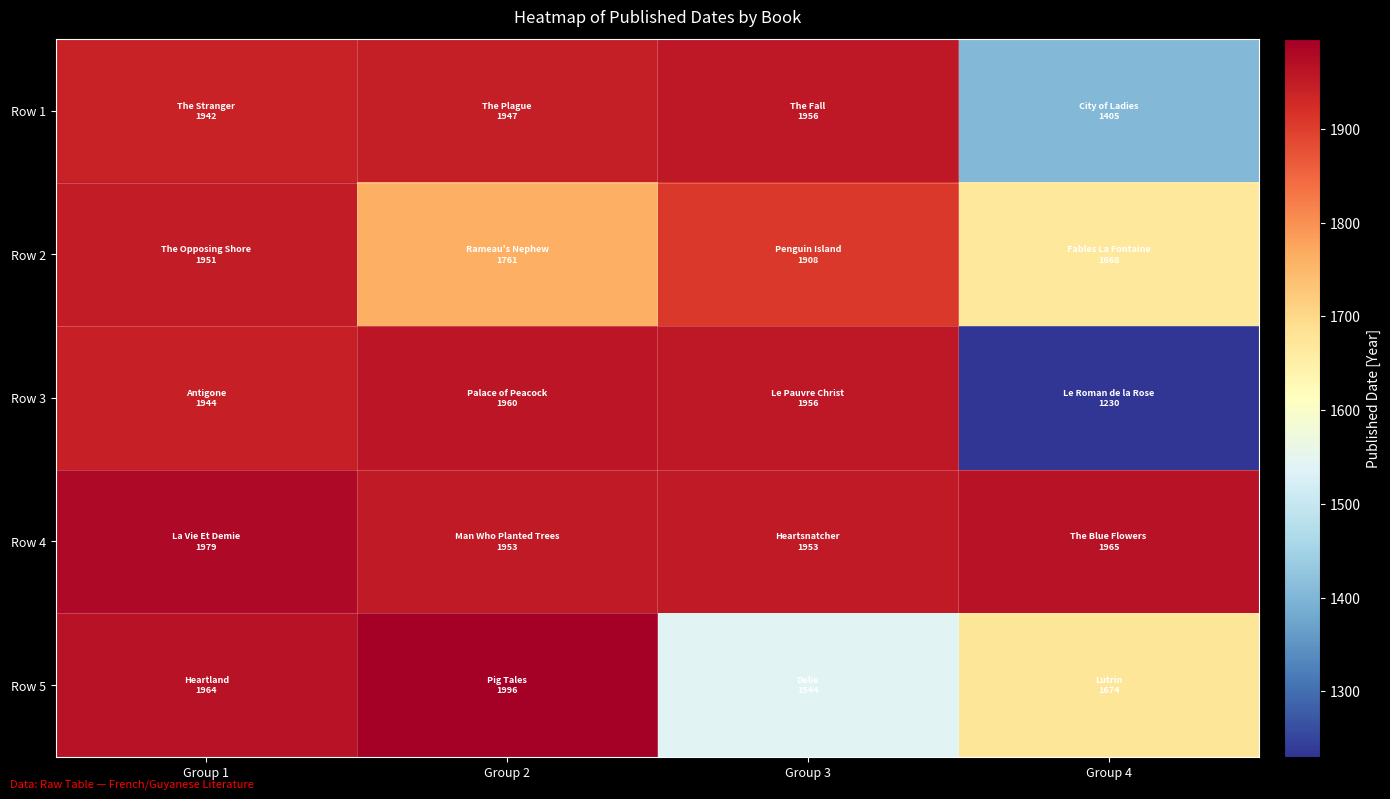

Which has a higher value, Group 1 or Group 2?

Group 2